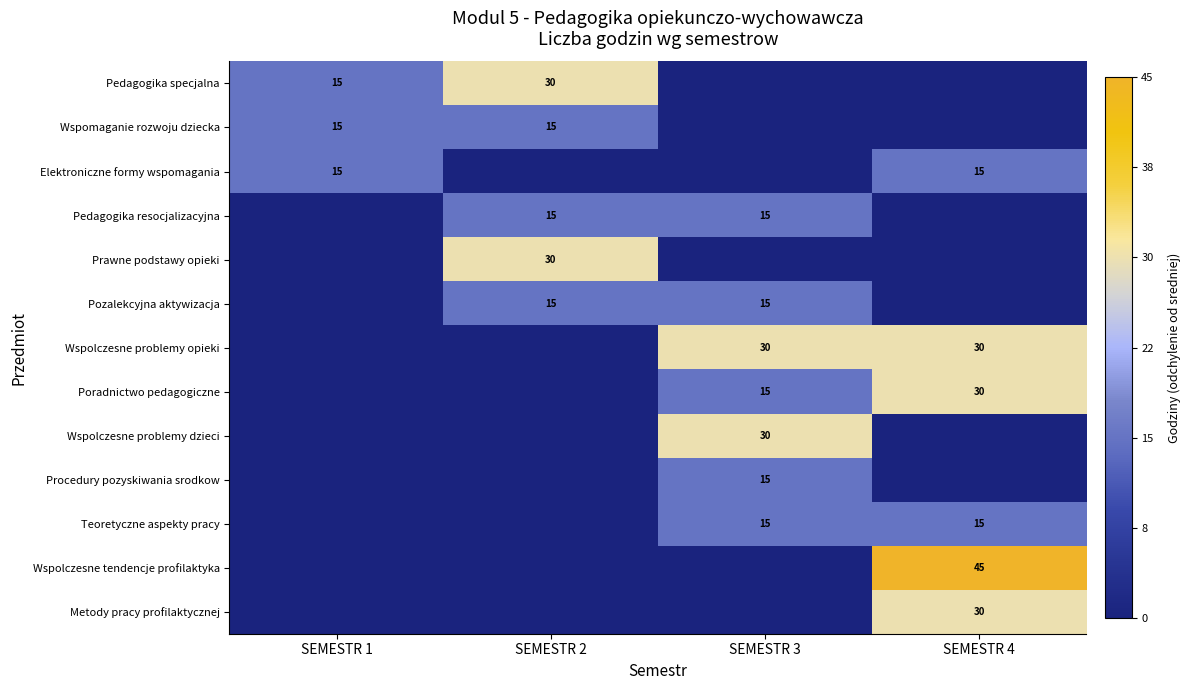

The value of Wspomaganie rozwoju dziecka at SEMESTR 1 is 22.9. True or false?

False